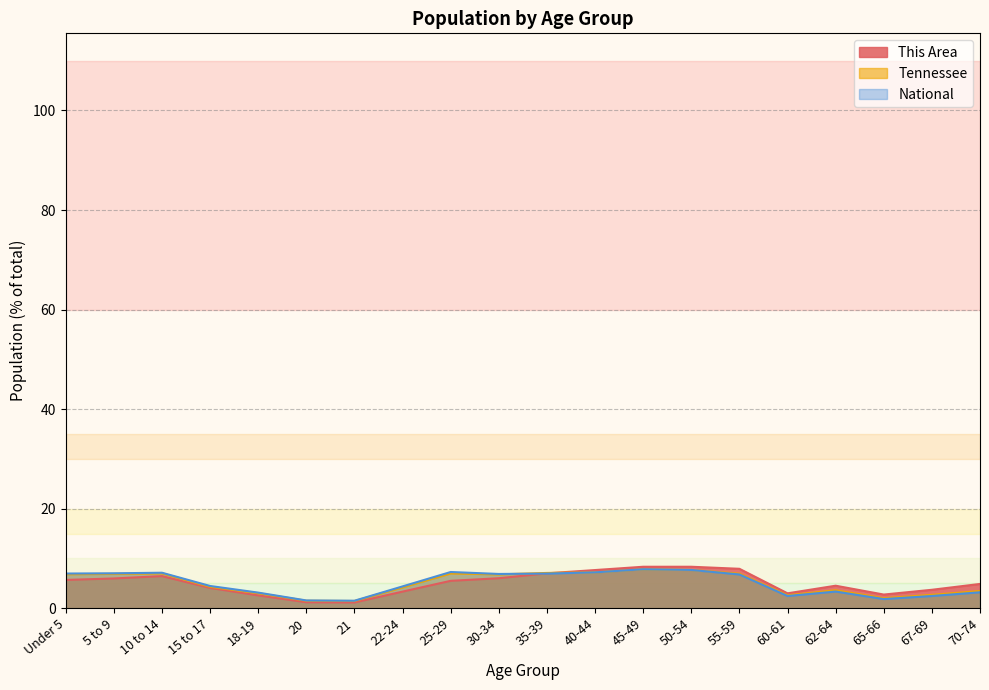

How many lines are shown in the chart?

3